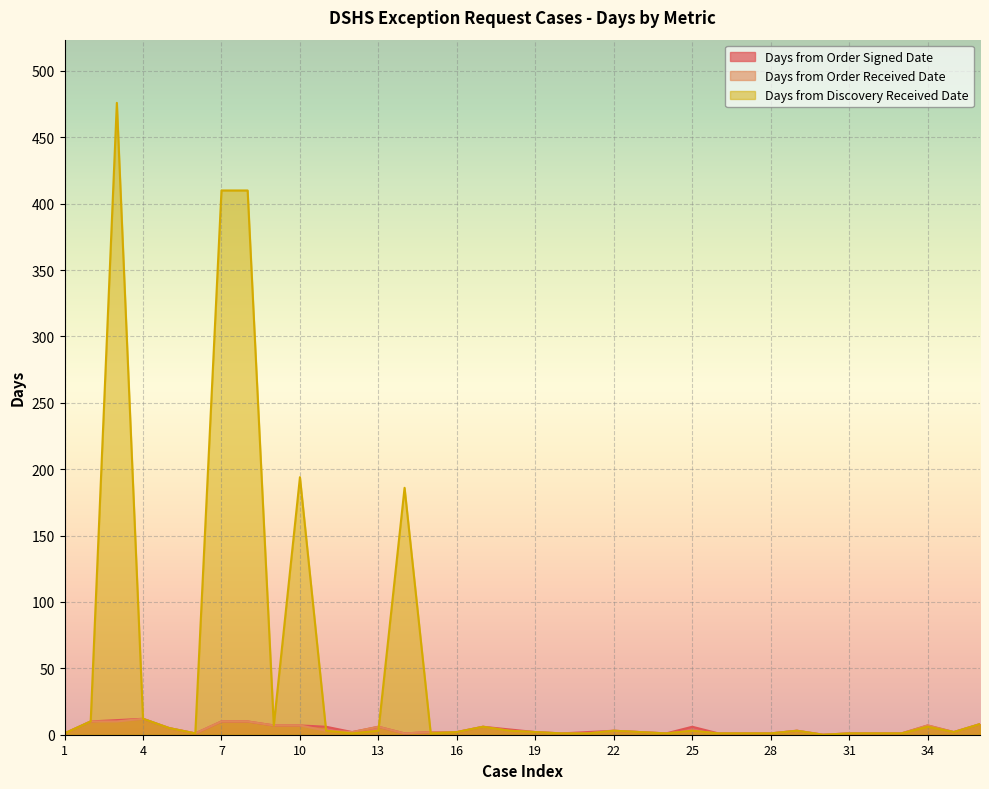

Rank the series by their maximum value, from highest to lowest.

Days from Discovery Received Date, Days from Order Signed Date, Days from Order Received Date